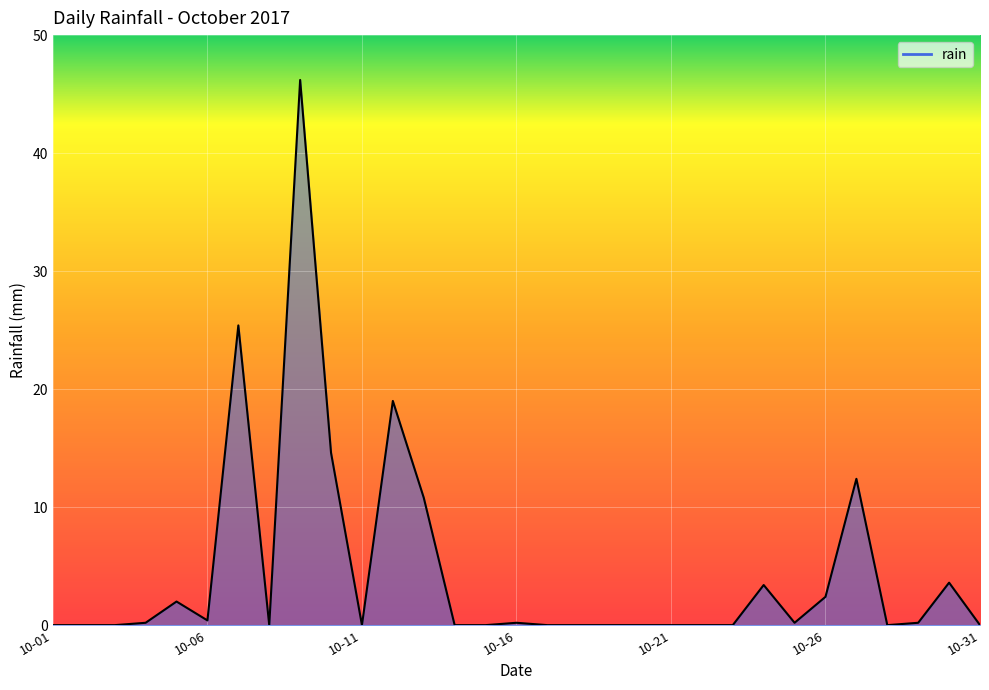

What is the difference between the maximum and minimum values?

46.2